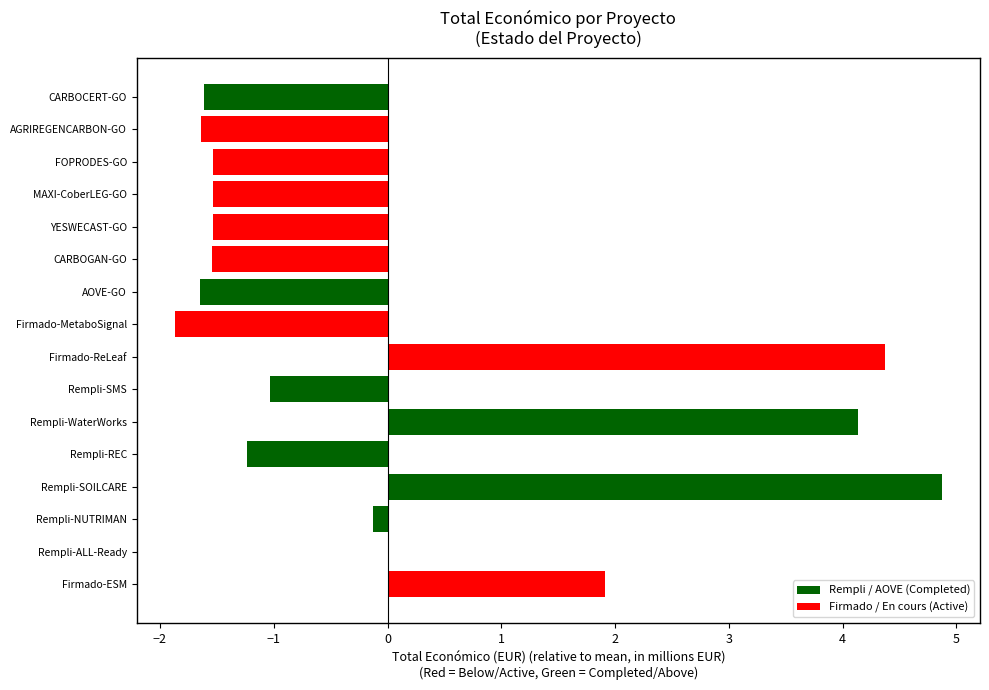

What is the sum of the values at Rempli-REC and Rempli-WaterWorks?

2.9